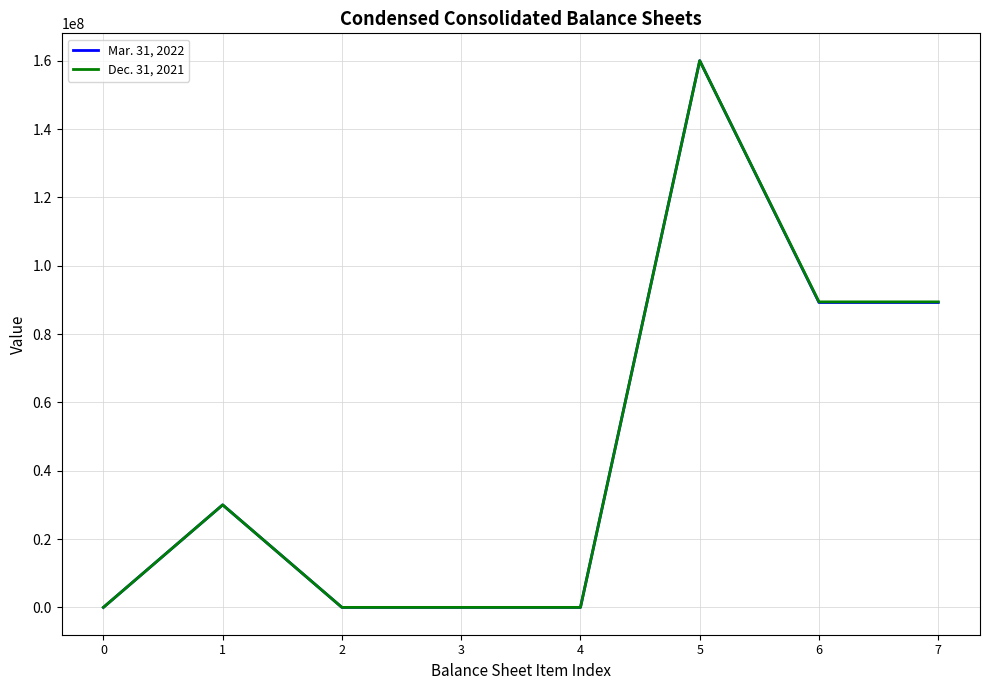

Where is the first local maximum for Mar. 31, 2022?

1